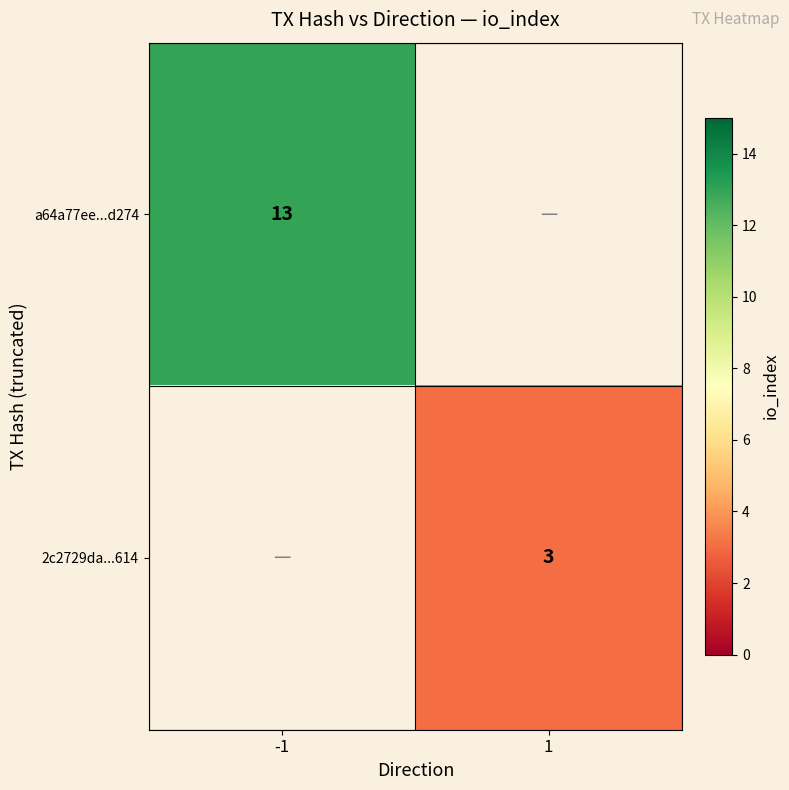

Is the value of 2c2729da...614 at 1 greater than the value of a64a77ee...d274 at -1?

No